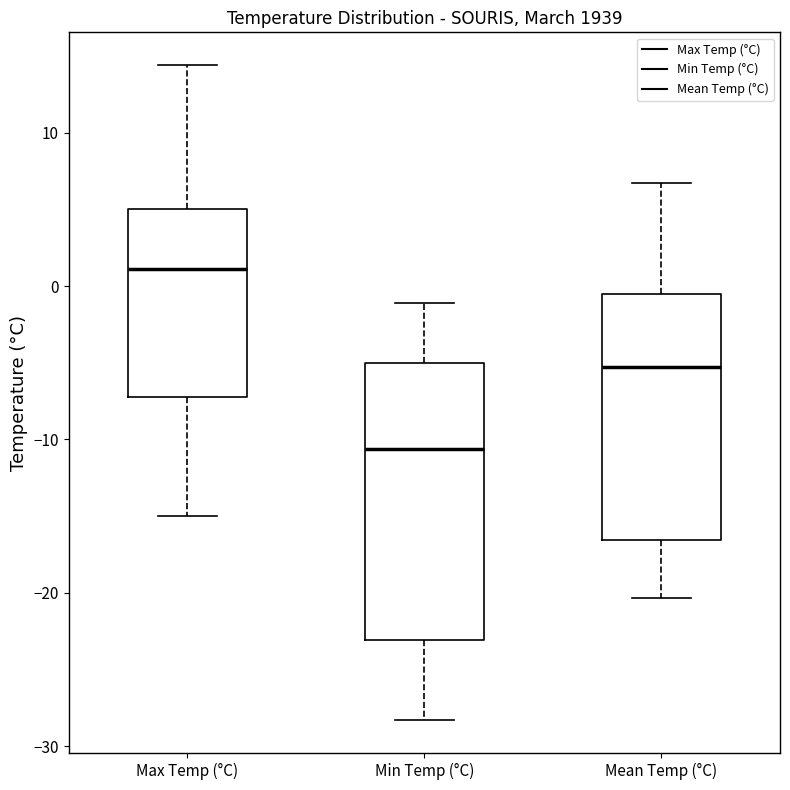

Which box's median line is the lowest?

Min Temp (°C)